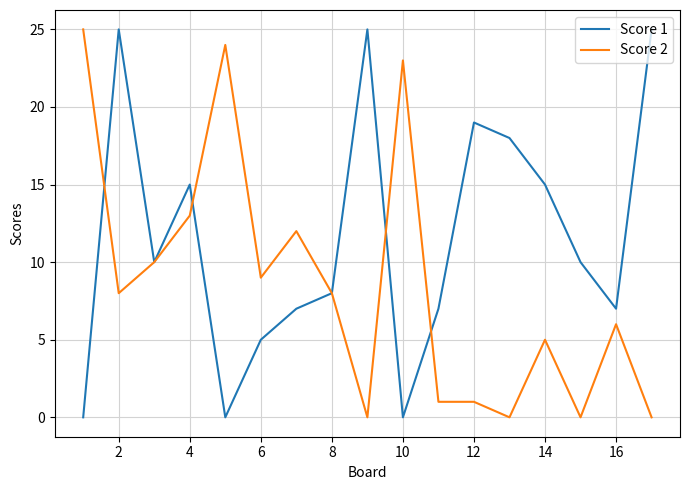

What are all the series names shown in the legend?

Score 1, Score 2